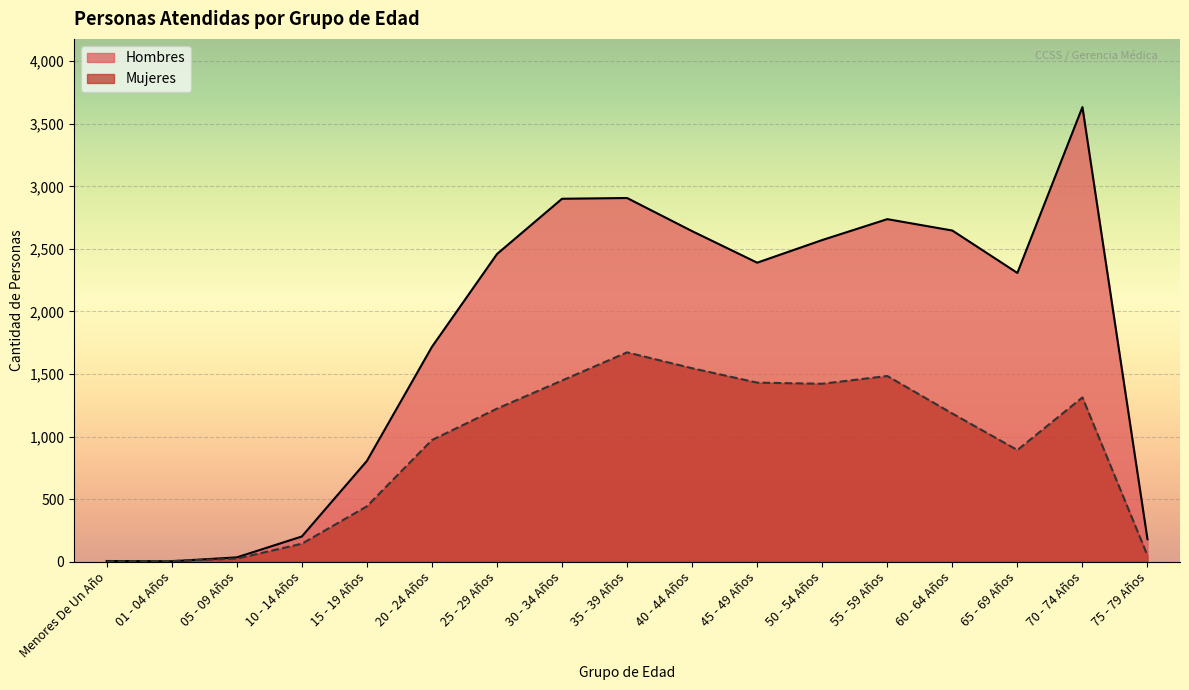

Between 50 - 54 Años and 01 - 04 Años, which is larger?

50 - 54 Años